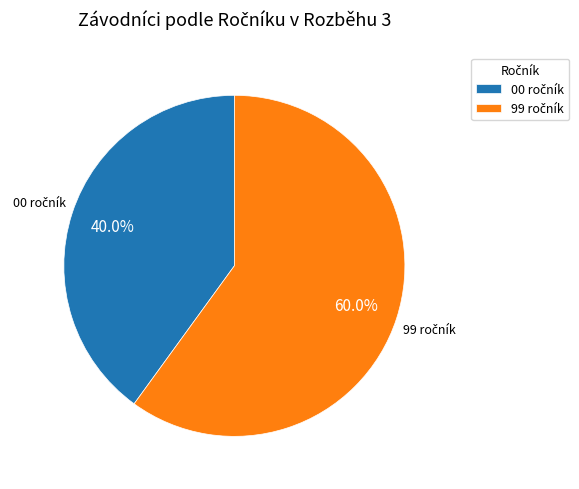

Is there any slice that represents more than half of the pie?

Yes